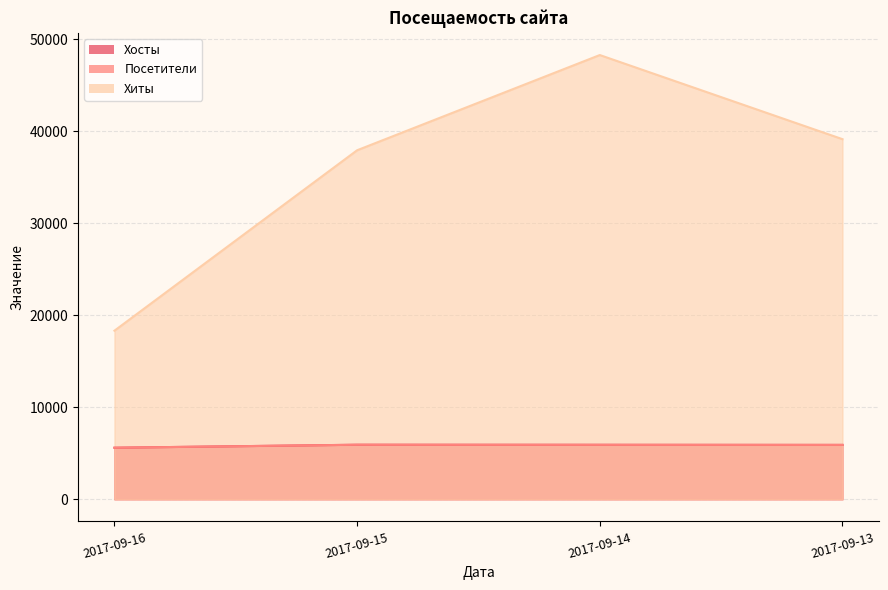

At how many categories does at least one series exceed 23737?

3